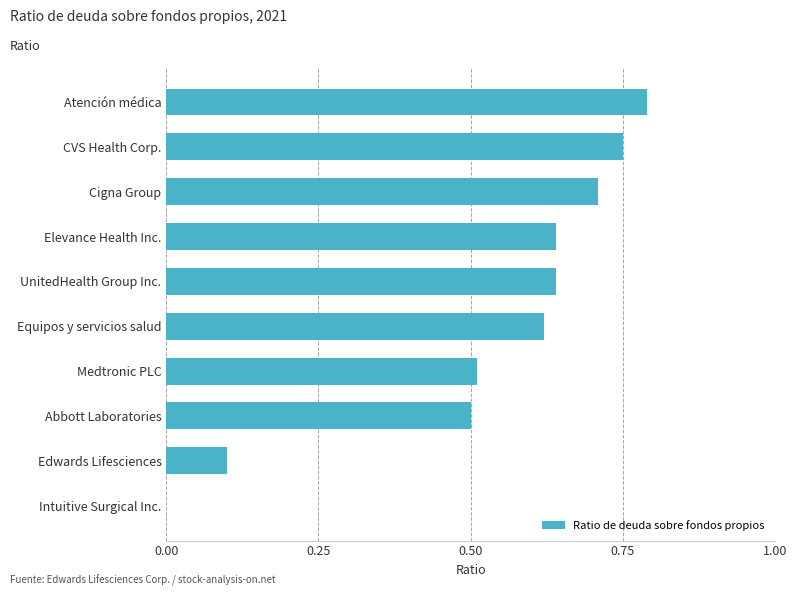

Which has a higher value, Medtronic PLC or Equipos y servicios salud?

Equipos y servicios salud